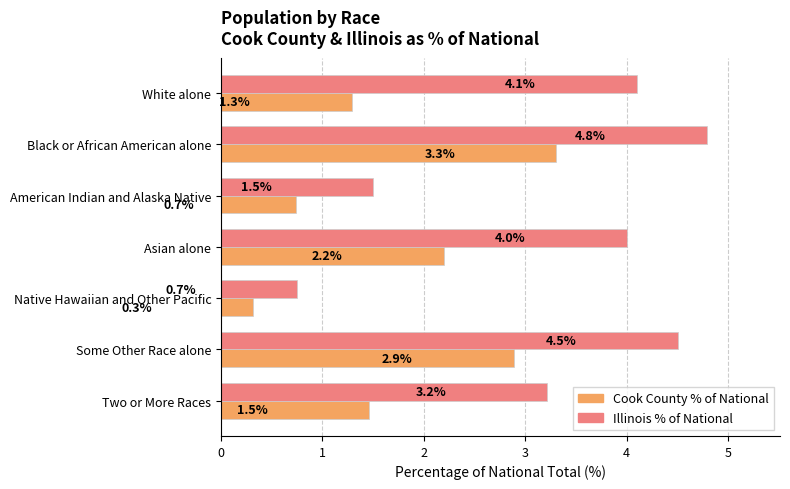

Rank the categories by Illinois % of National value from lowest to highest.

Native Hawaiian and Other Pacific, American Indian and Alaska Native, Two or More Races, Asian alone, White alone, Some Other Race alone, Black or African American alone